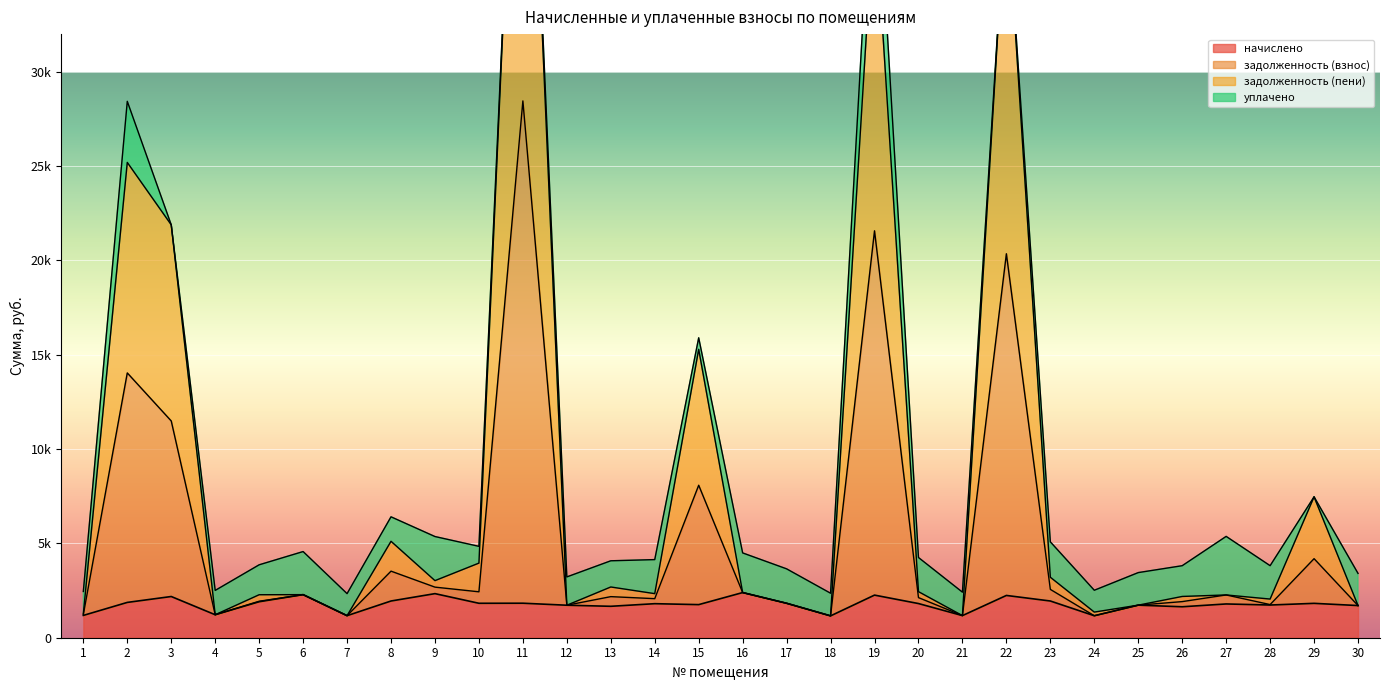

What is the maximum value for задолженность (пени)?

56003.3